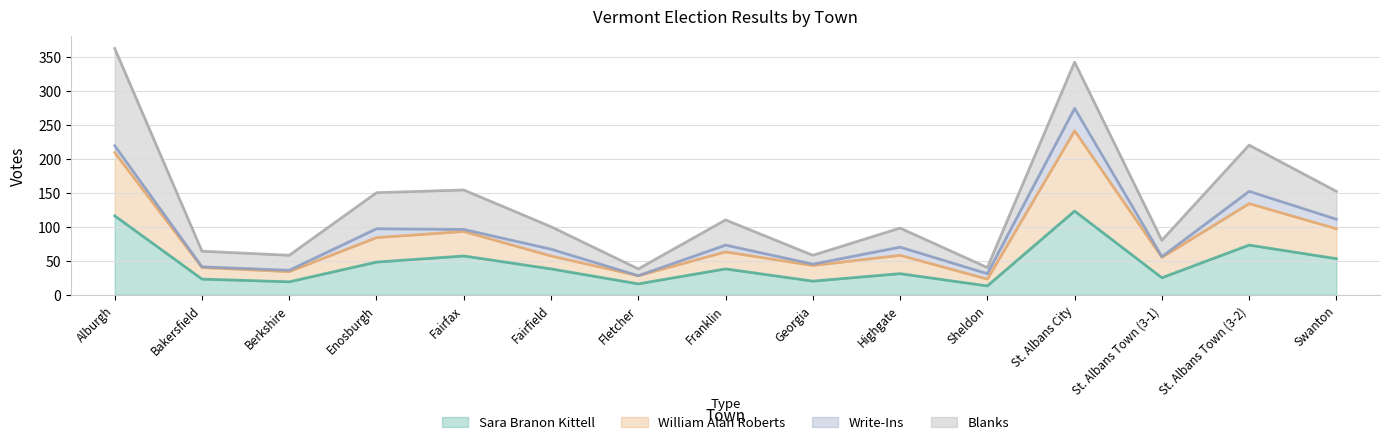

What is the total value across all series at Highgate?

98